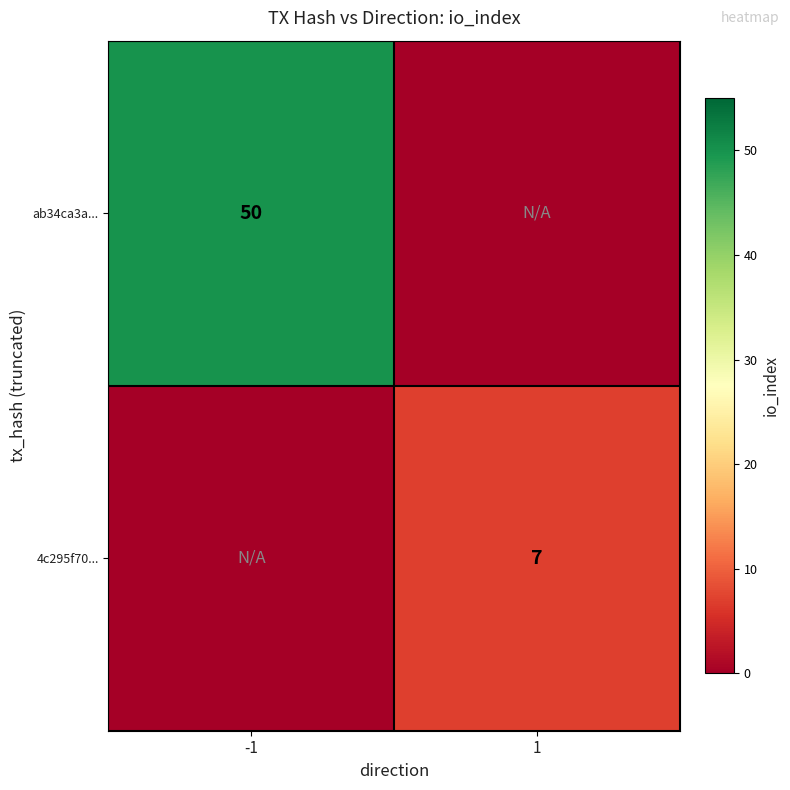

At which category does the chart reach its minimum across all series?

1